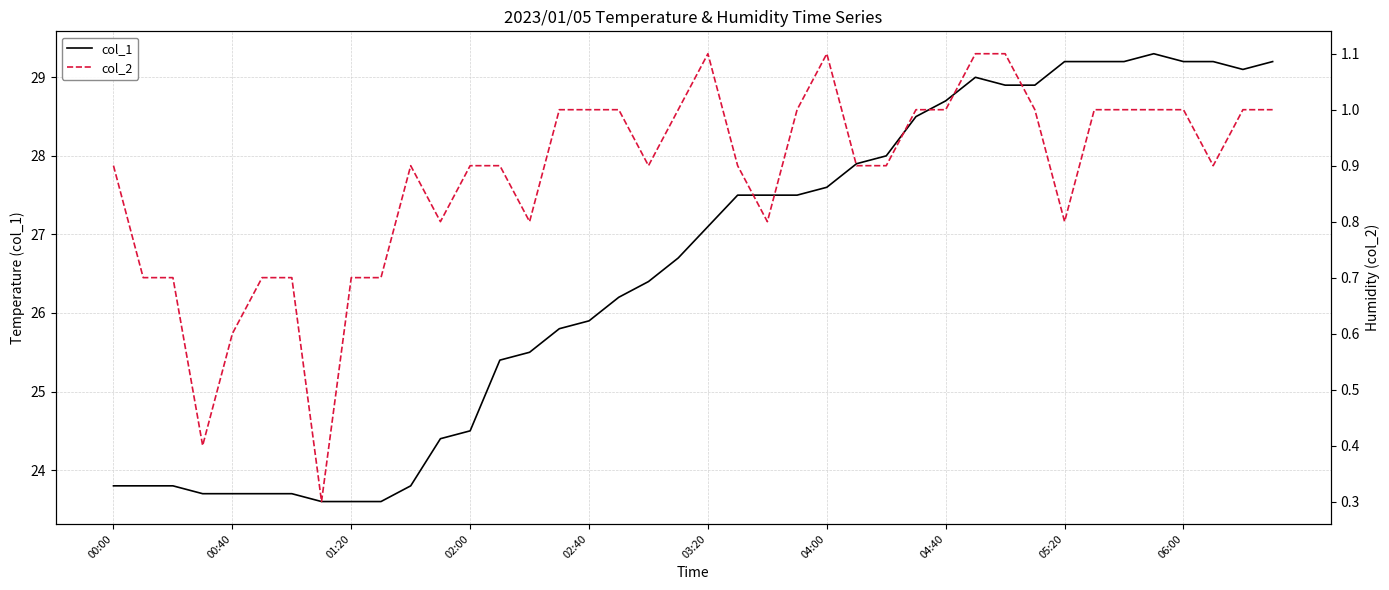

What is the value of the col_2 point at the 26th from the left?

0.9